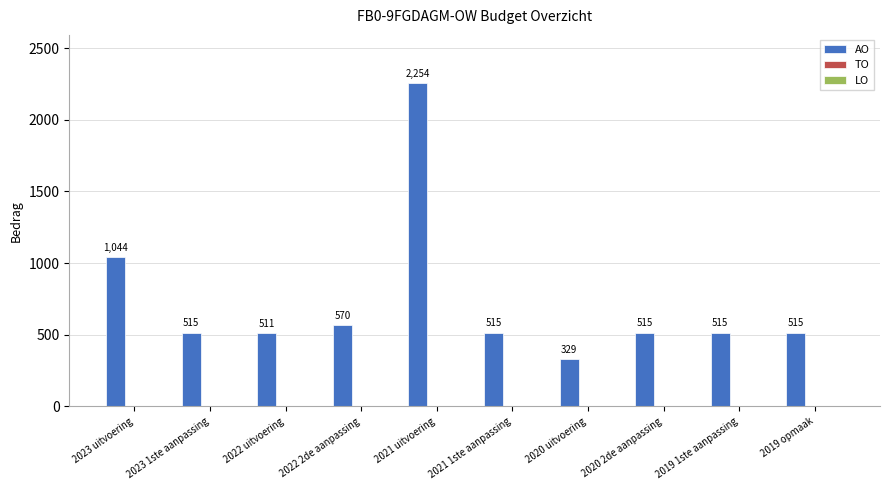

What is the sum of the values at 2023 uitvoering and 2020 2de aanpassing?

1559